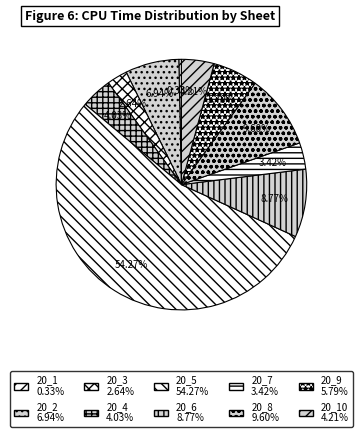

Is there any slice that represents more than half of the pie?

Yes